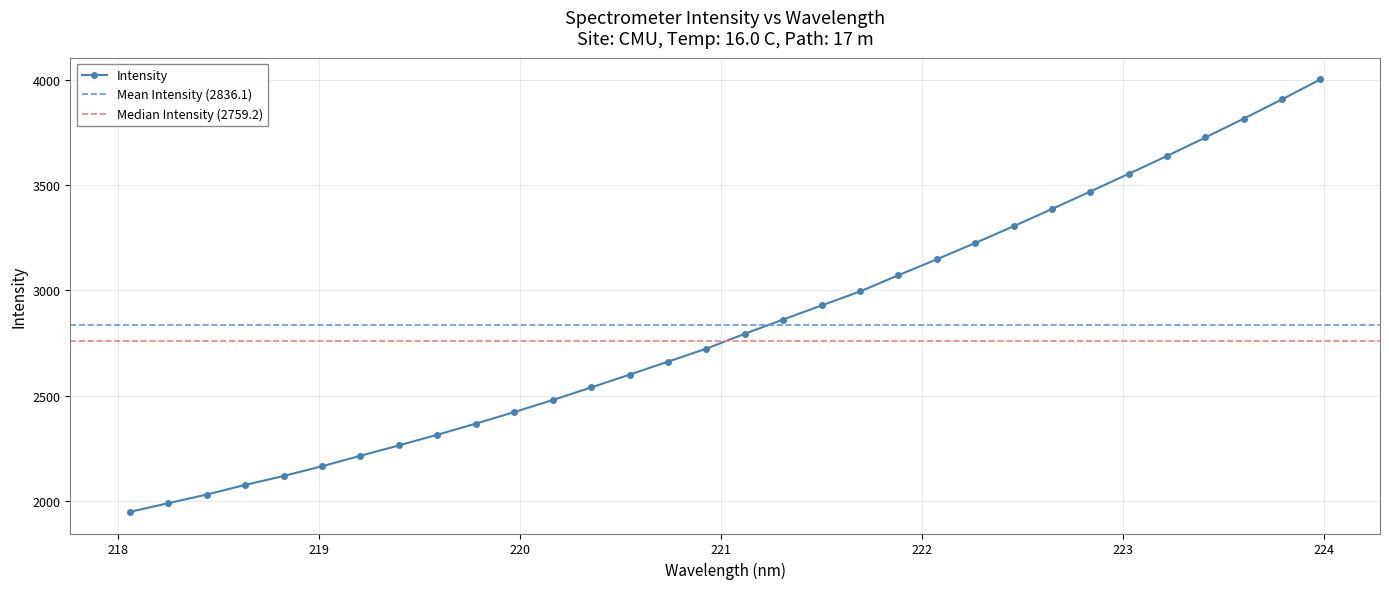

What is the ratio of the value at 222.8355 to the value at 222.0721?

1.1